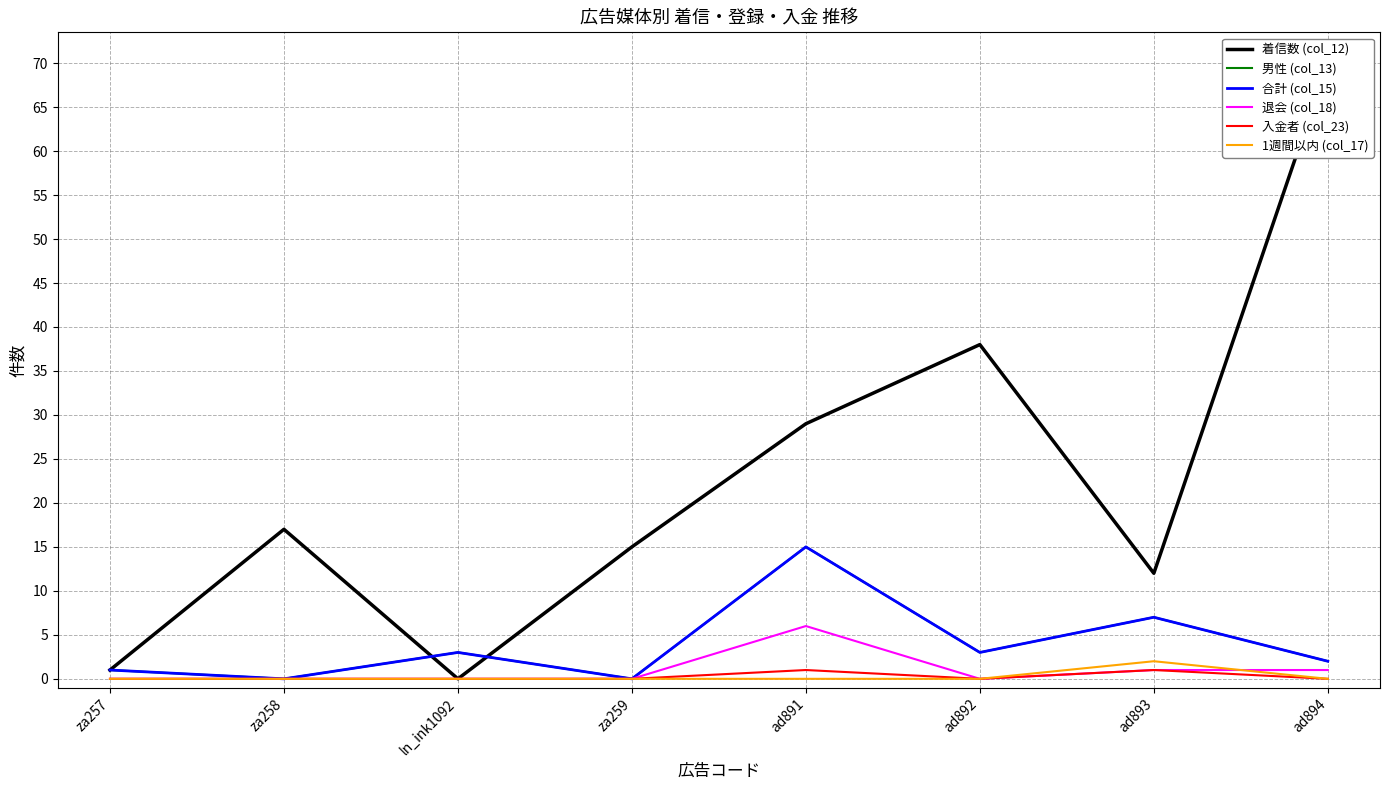

True or false: 入金者 (col_23) and 着信数 (col_12) cross at least once.

False